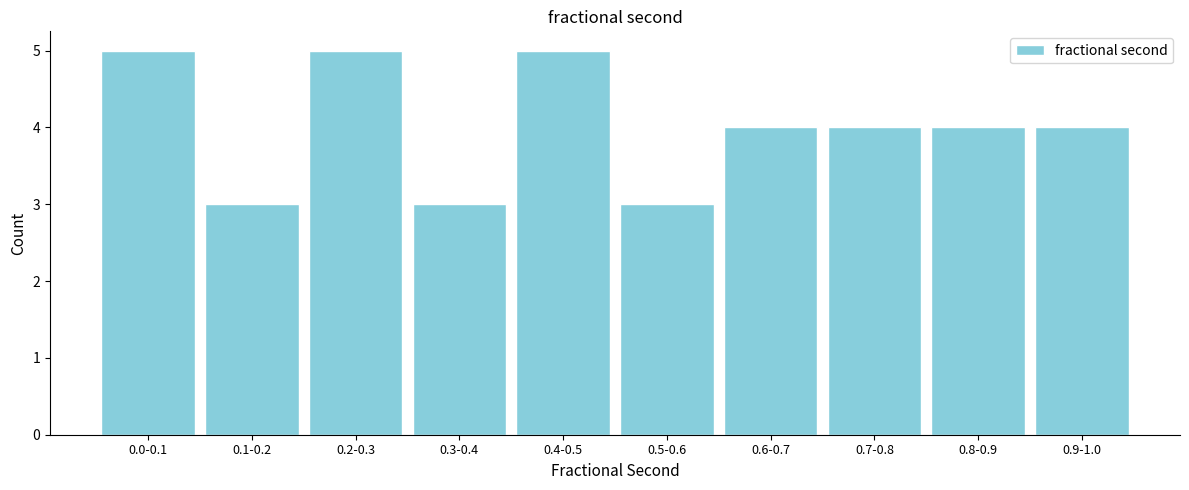

Reading left to right, transcribe all the data shown in this chart.

0.0-0.1=5	0.1-0.2=3	0.2-0.3=5	0.3-0.4=3	0.4-0.5=5	0.5-0.6=3	0.6-0.7=4	0.7-0.8=4	0.8-0.9=4	0.9-1.0=4